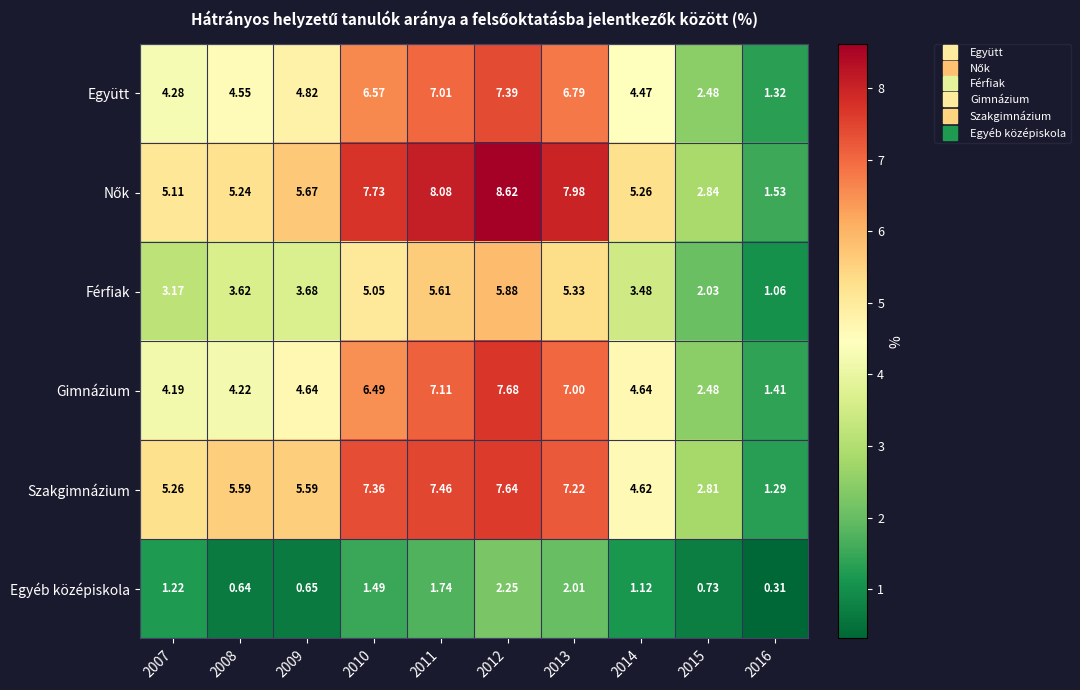

At how many categories does at least one series exceed 1?

10